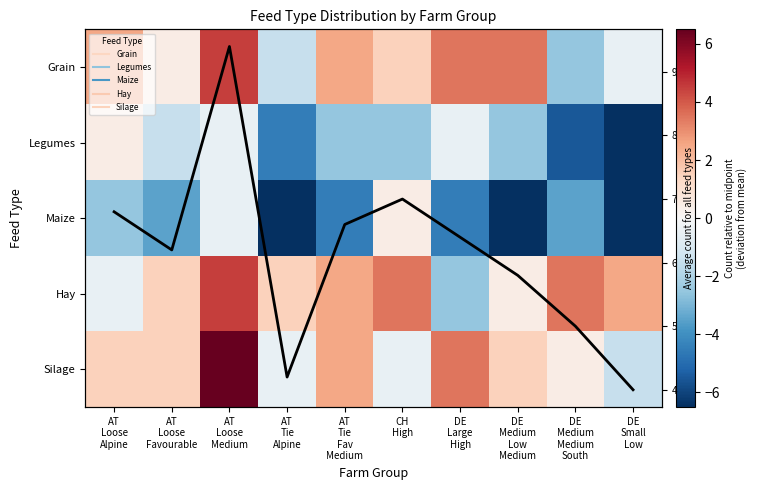

What is the difference between the maximum and second lowest values in the Silage series?

7.0